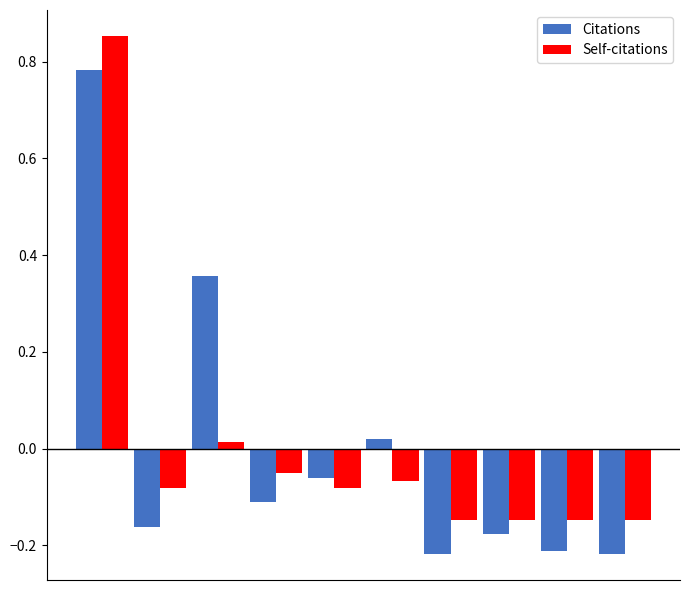

At how many categories does at least one series exceed 0?

3